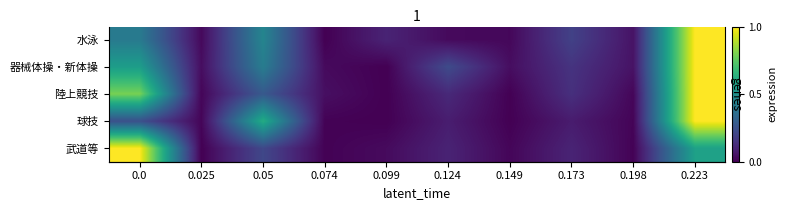

At how many categories does at least one series exceed 0?

10